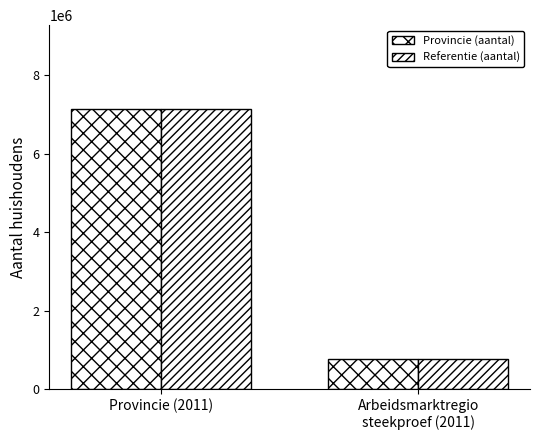

How many Referentie (aantal) values are between 768000 and 7131000?

2